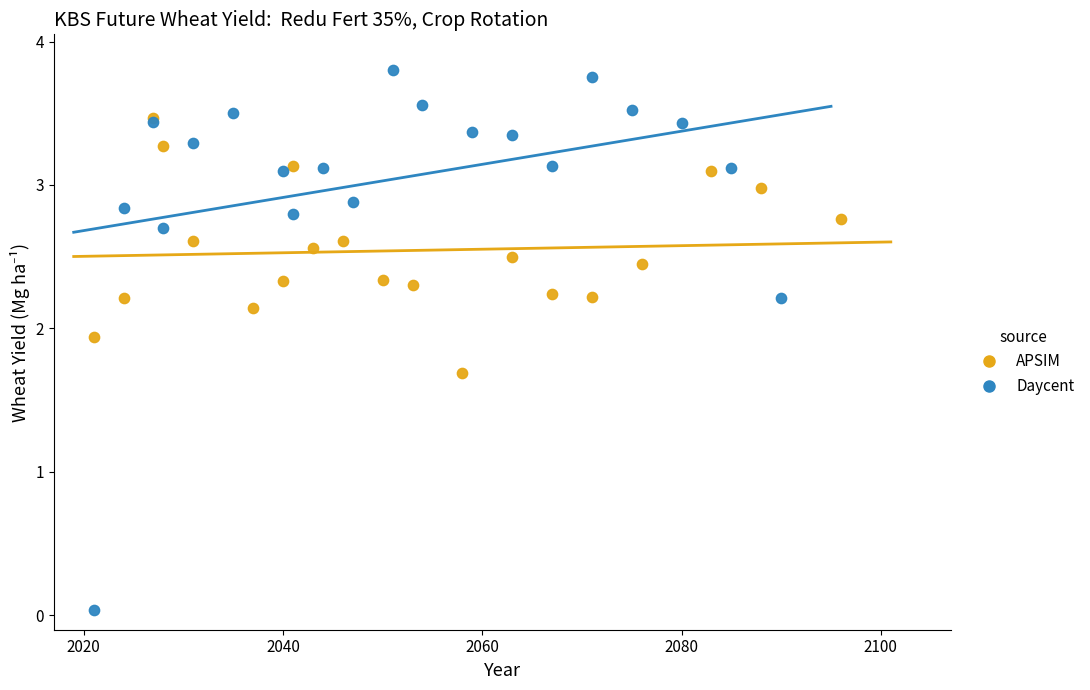

Which series reaches the minimum Y coordinate?

Daycent